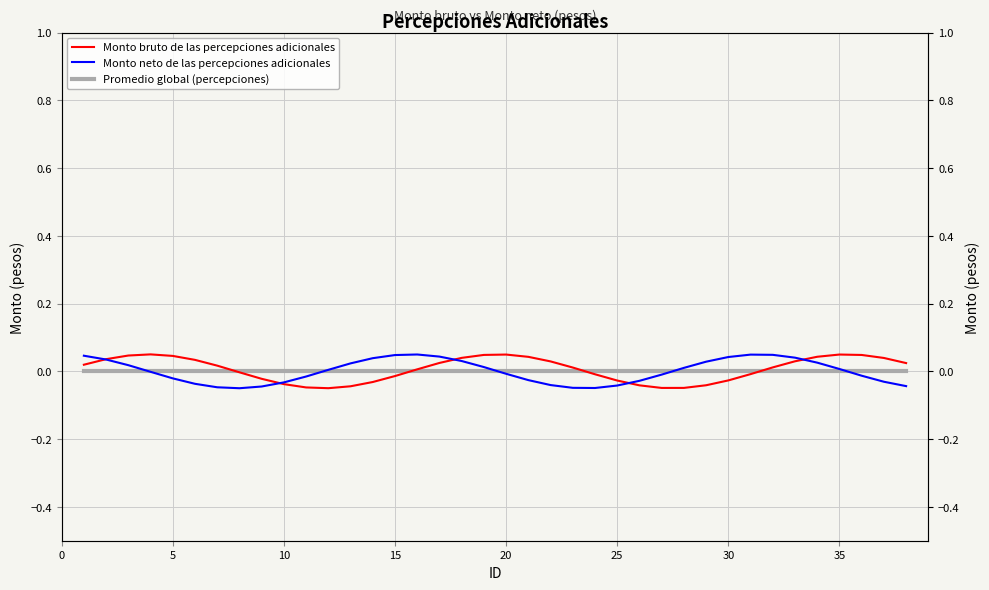

List the series in order of their peak value, lowest first.

Promedio global (percepciones), Monto neto de las percepciones adicionales, Monto bruto de las percepciones adicionales